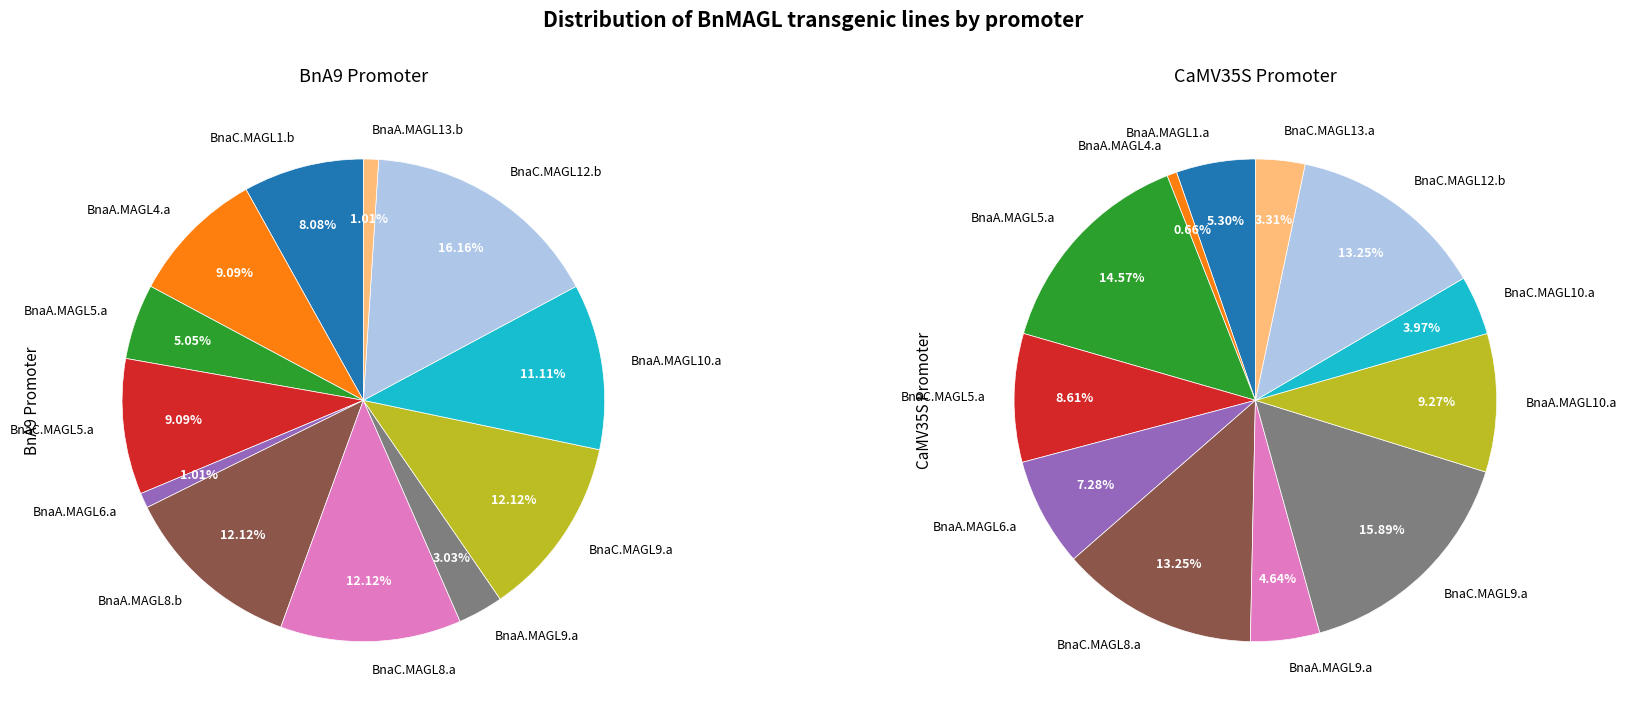

How many segments does this pie chart have?

12